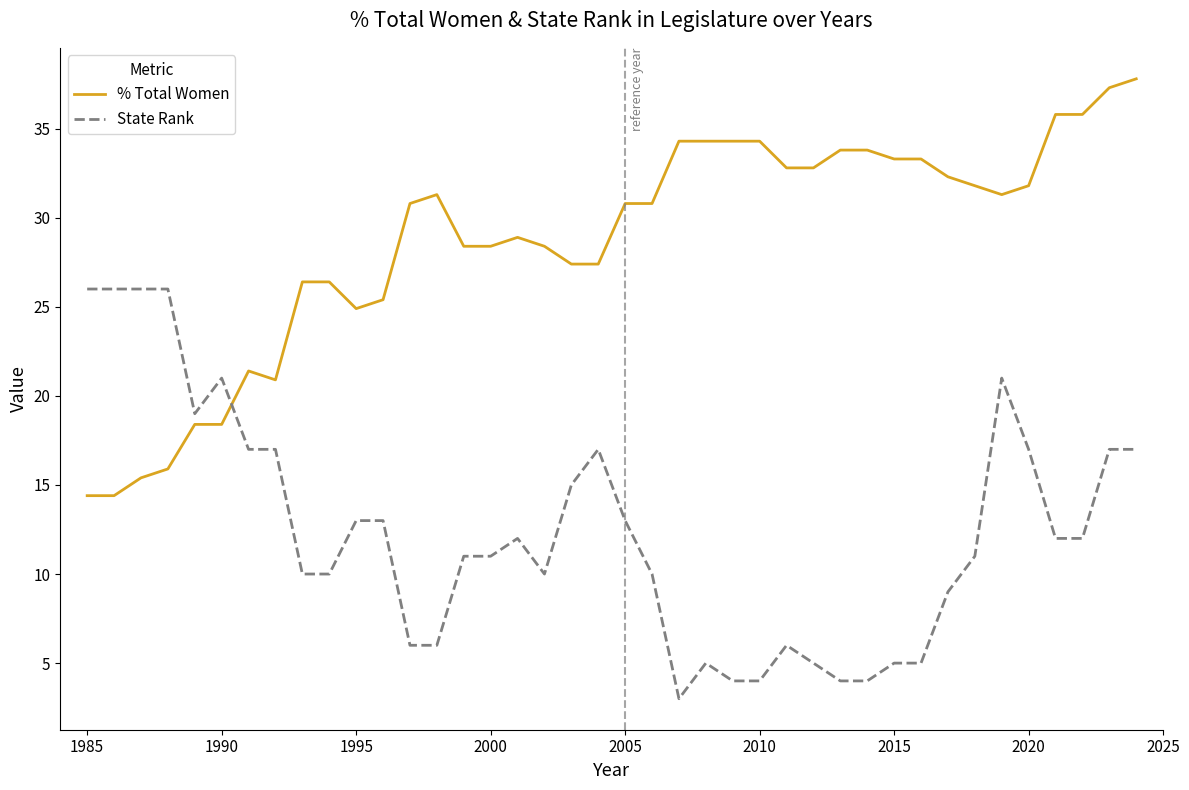

What is the maximum value shown in the chart?

37.8